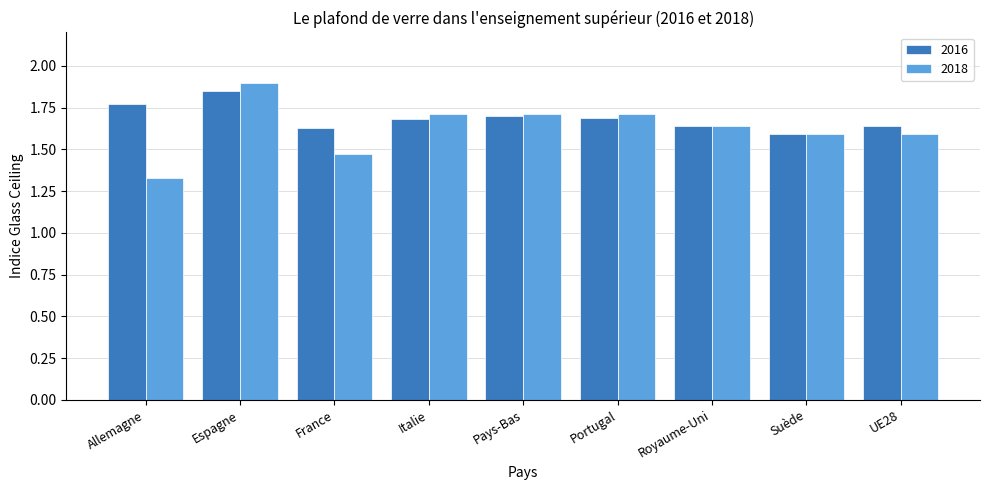

Rank the series at France from highest to lowest value.

2016, 2018